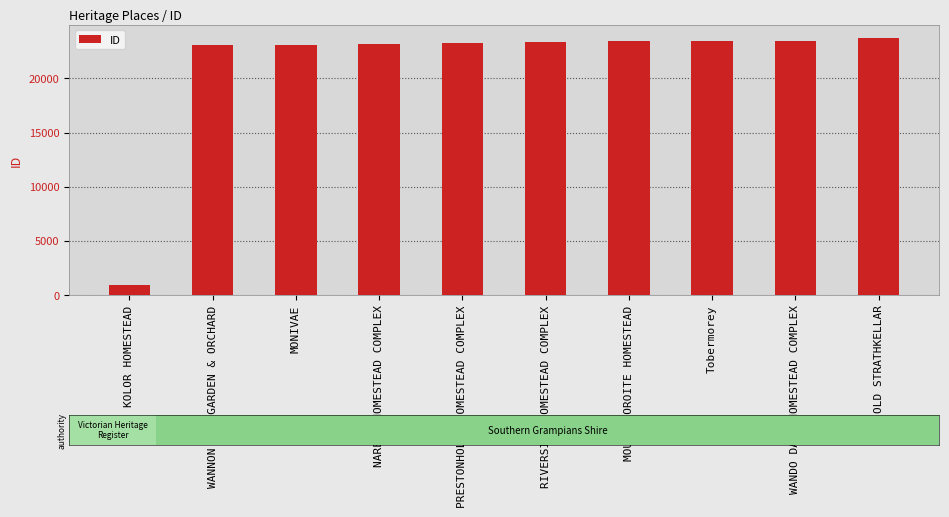

What is the label of the 7th bar from the left?

MOUNT KOROITE HOMESTEAD